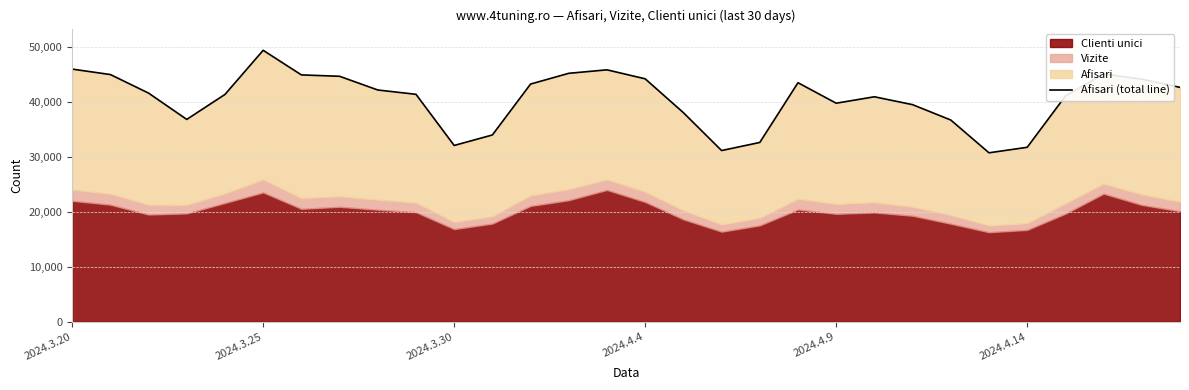

Is it true that the value at 11 is 16239?

False